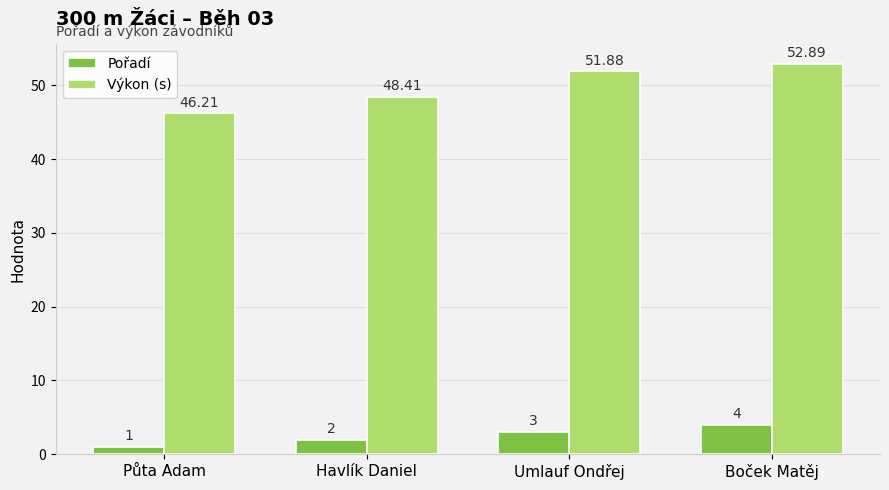

True or false: Pořadí has a value of 3.0 at Umlauf Ondřej.

True